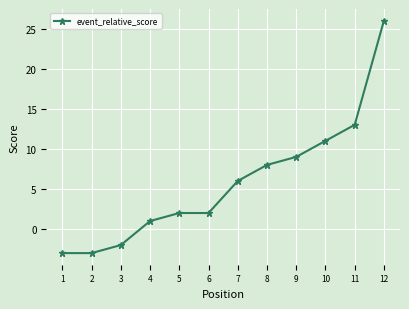

True or false: there are more than 1 points higher than both neighbors.

False